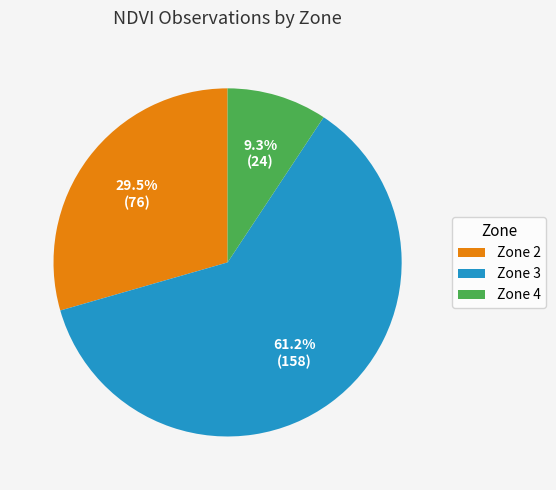

Which has a higher value, Zone 2 or Zone 4?

Zone 2